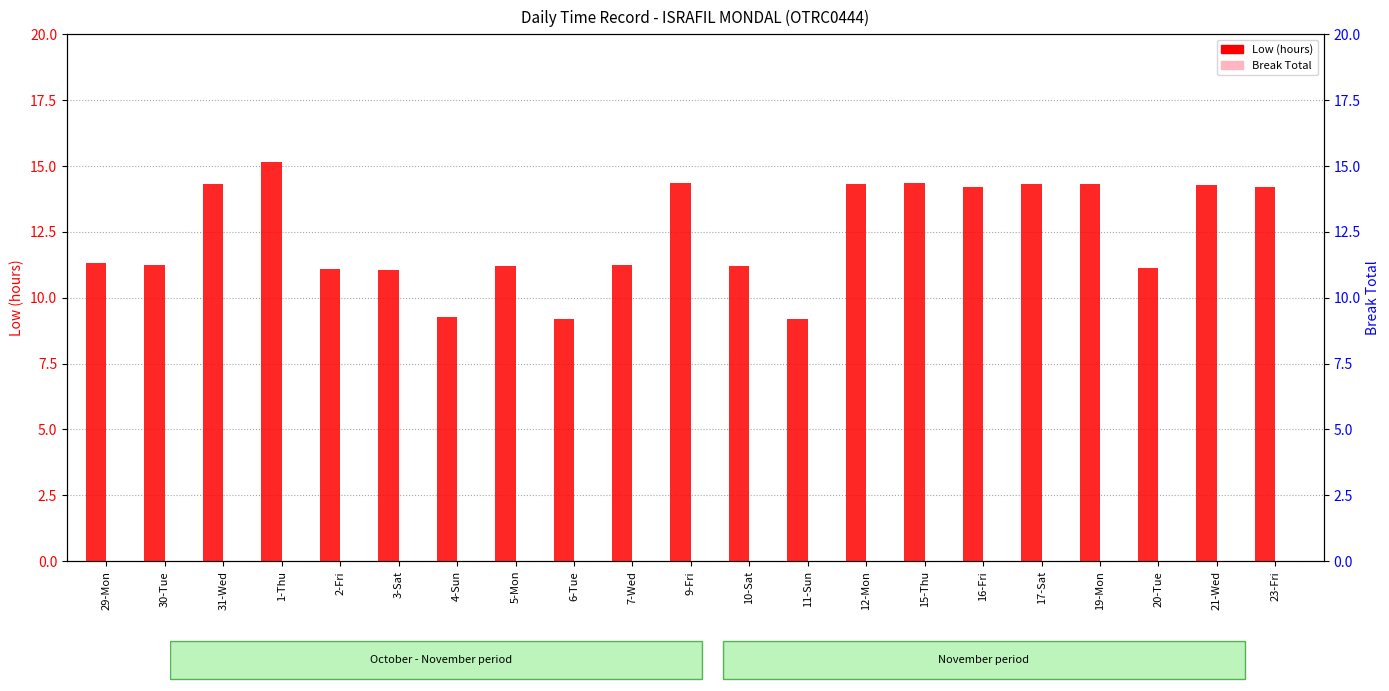

What are all the series names shown in the legend?

Low (hours), Break Total